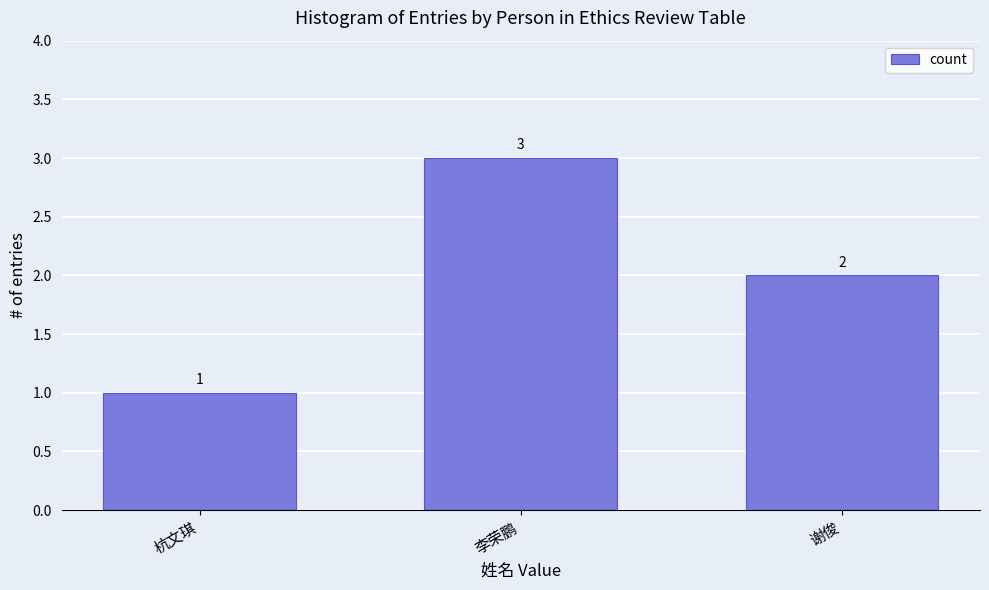

What is the label of the 2nd bar from the right?

李荣鹏